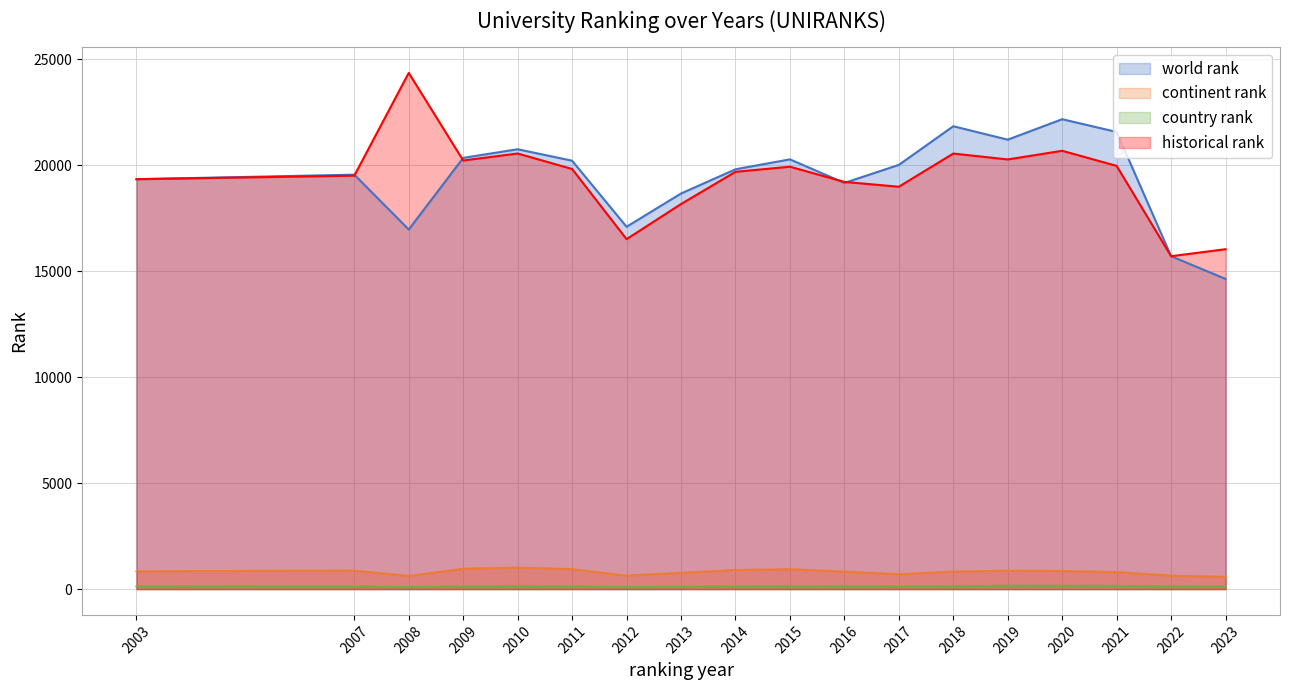

At how many categories does at least one series exceed 7464?

18